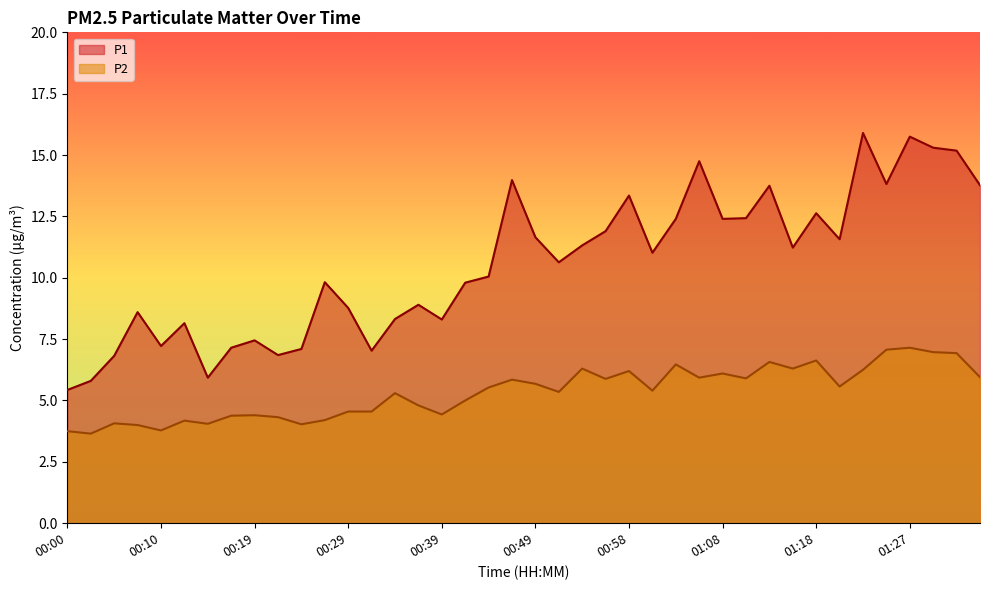

What is the minimum value shown in the chart?

3.6